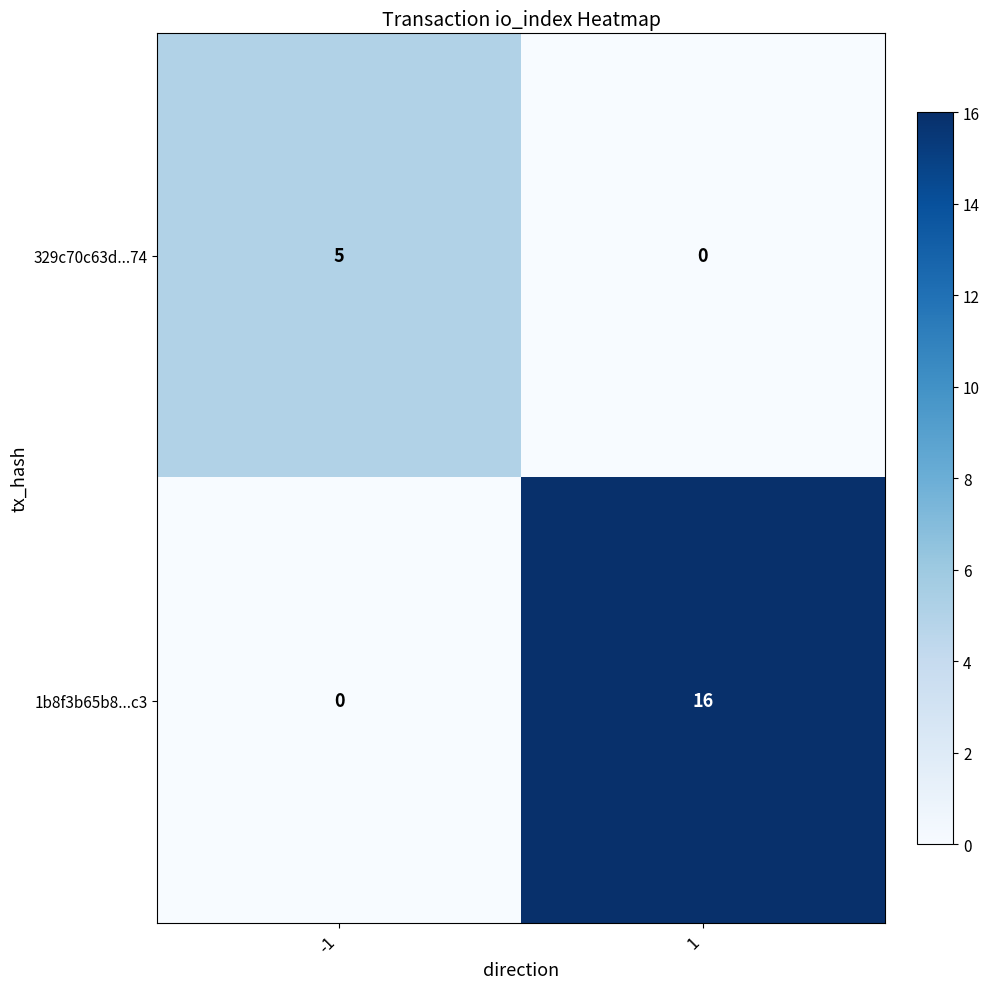

Read the 1b8f3b65b8...c3 value at 1, to the nearest 5.

15